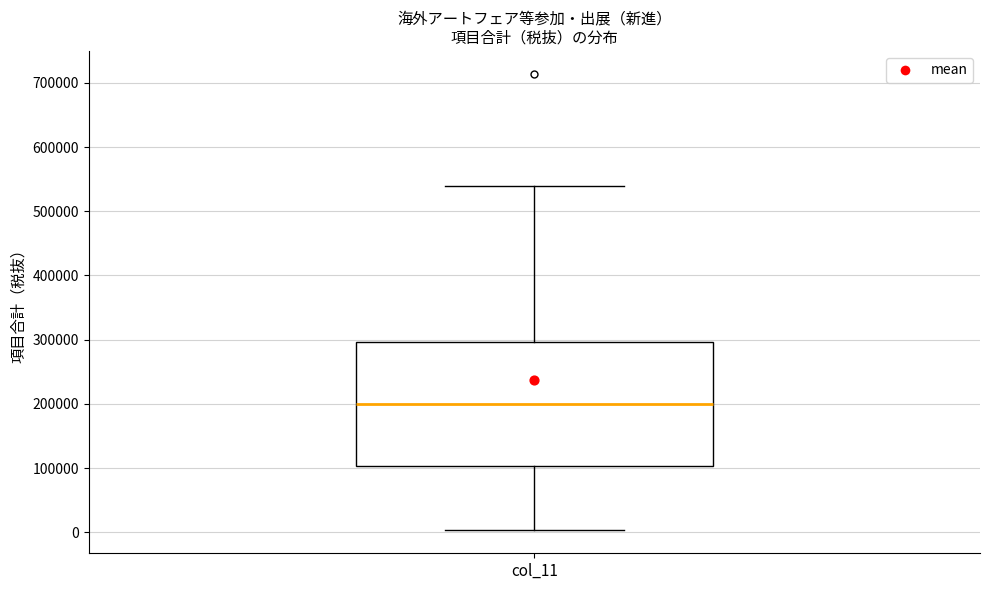

Where does the median line of the box for col_11 sit on the y-axis? The values are not printed on the chart, so give them approximately, as read against the axis.

200000